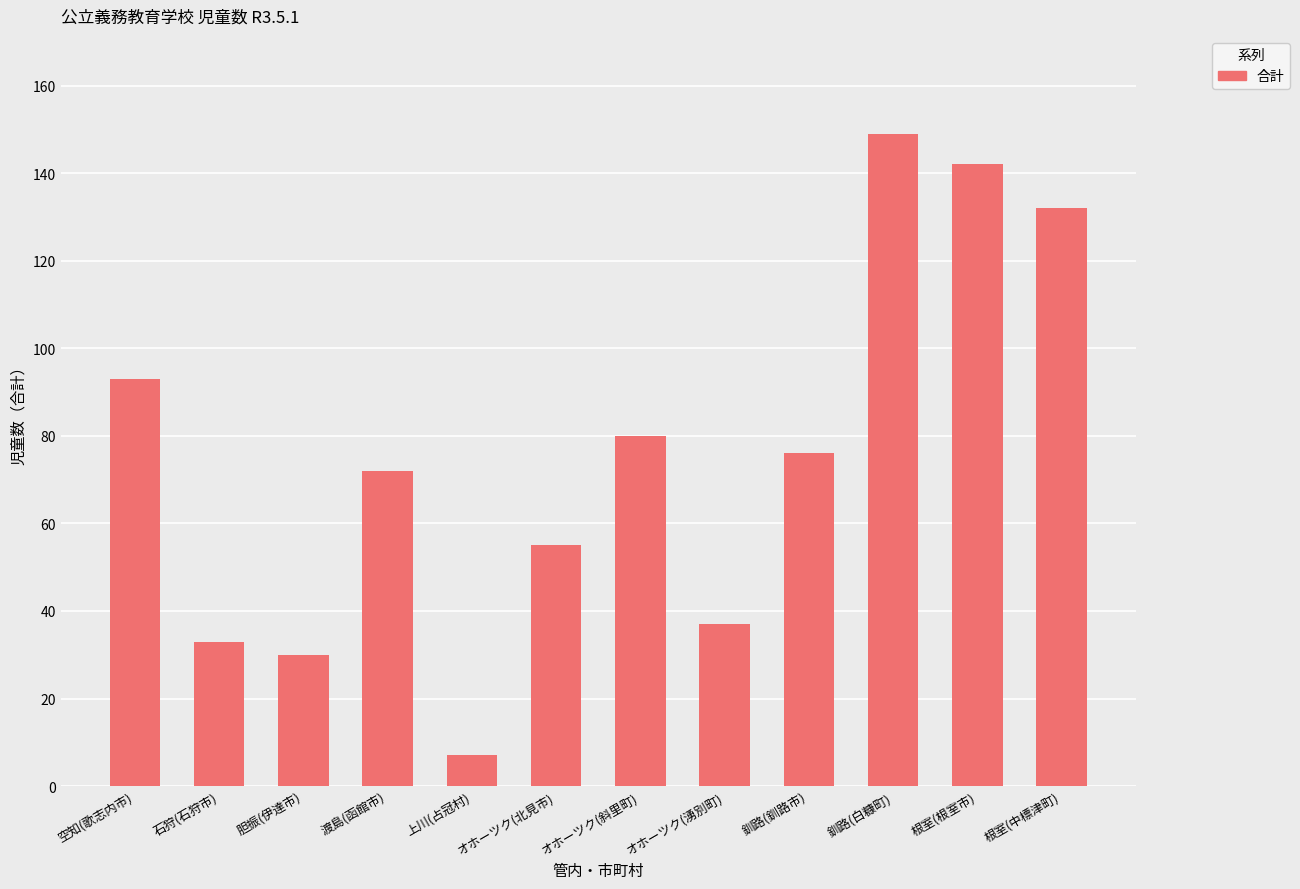

Reading left to right, what are all the values shown in this chart?

空知(歌志内市)=93	石狩(石狩市)=33	胆振(伊達市)=30	渡島(函館市)=72	上川(占冠村)=7	オホーツク(北見市)=55	オホーツク(斜里町)=80	オホーツク(湧別町)=37	釧路(釧路市)=76	釧路(白糠町)=149	根室(根室市)=142	根室(中標津町)=132